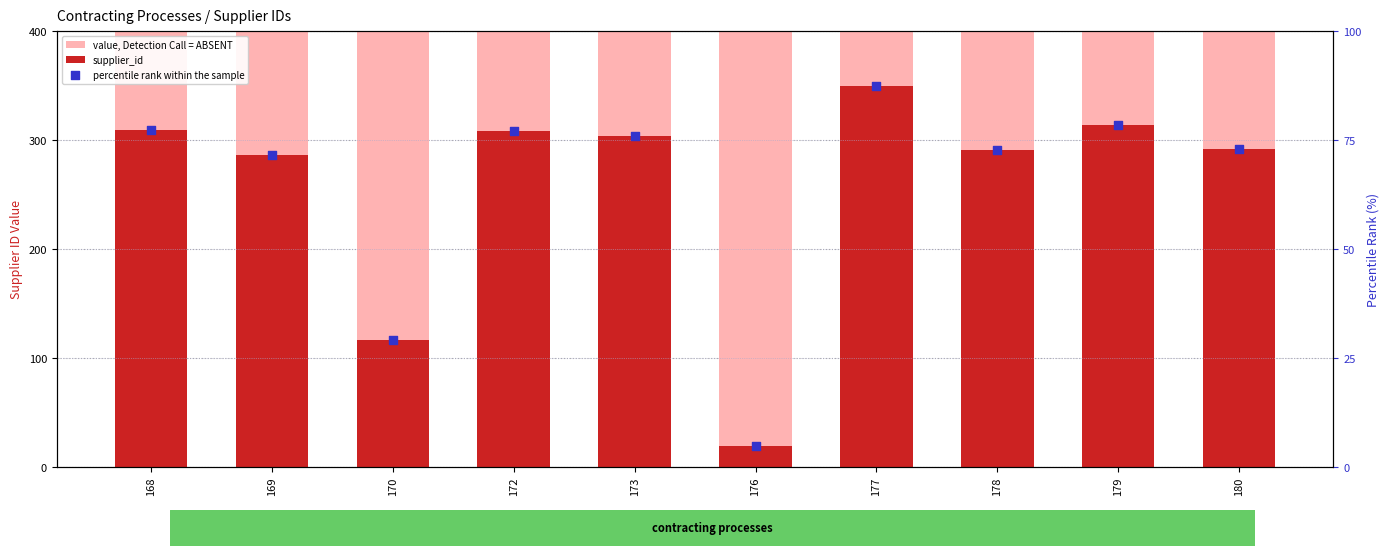

At which category is the sum across all series the highest?

177